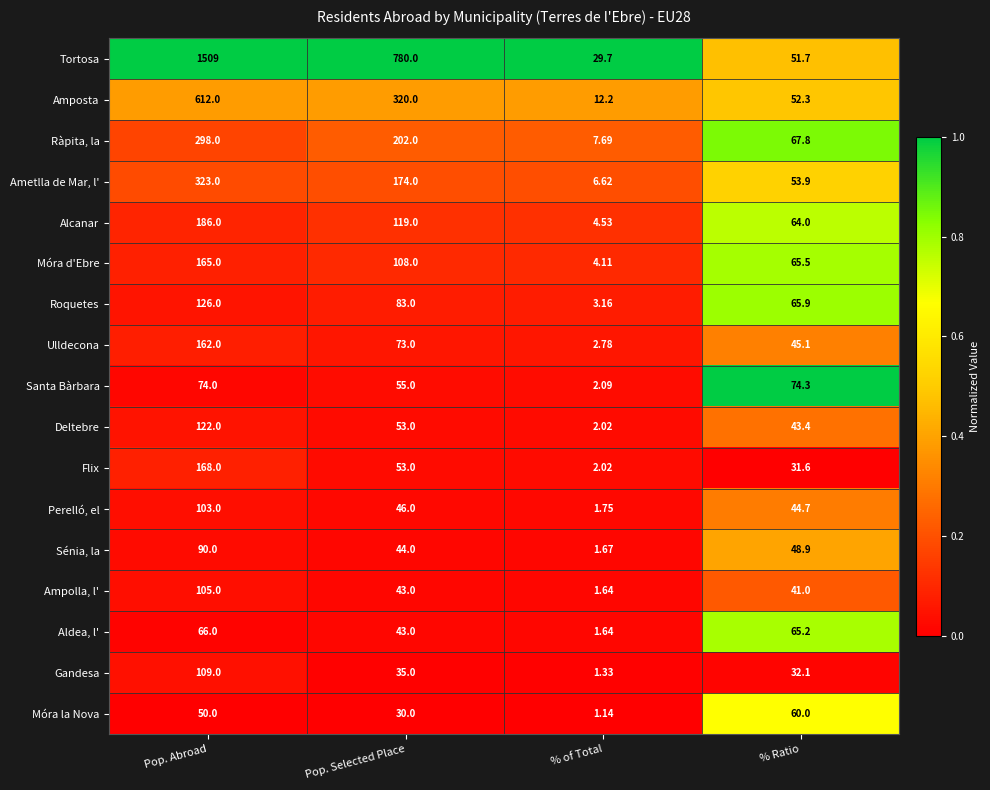

Which category has the lowest value across all series?

% of Total